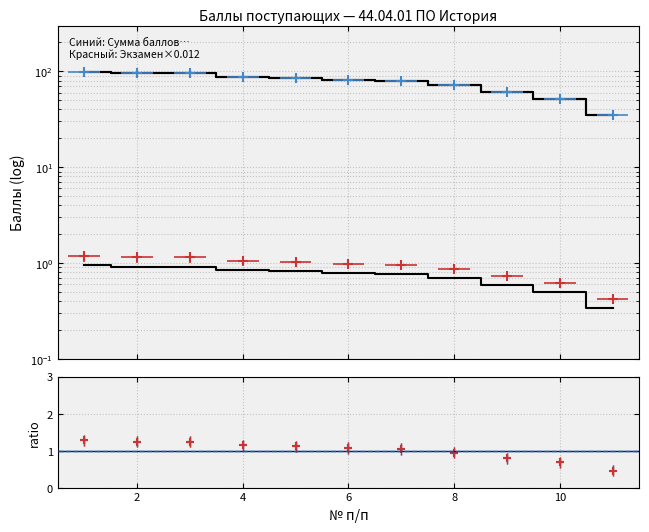

What is the difference between the Сумма баллов values at 6 and 1?

16